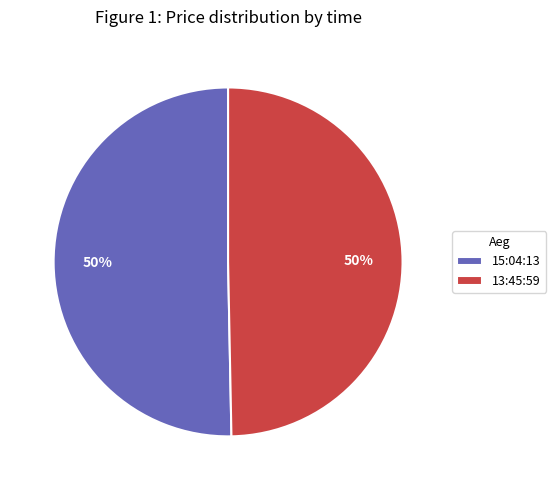

What is the ratio of the value at 15:04:13 to the value at 13:45:59?

1.0